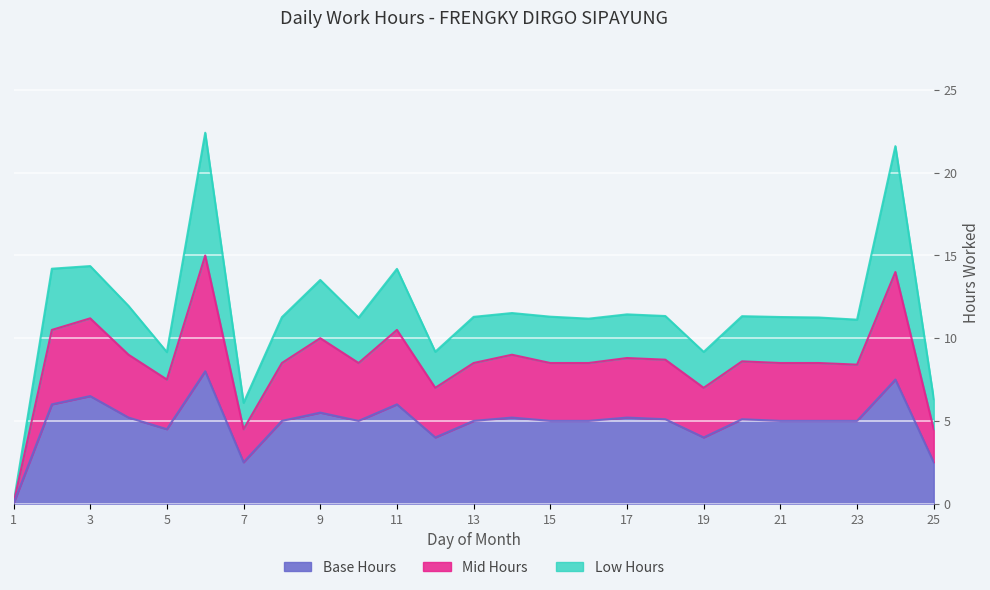

Where is the first local maximum for Base Hours?

3